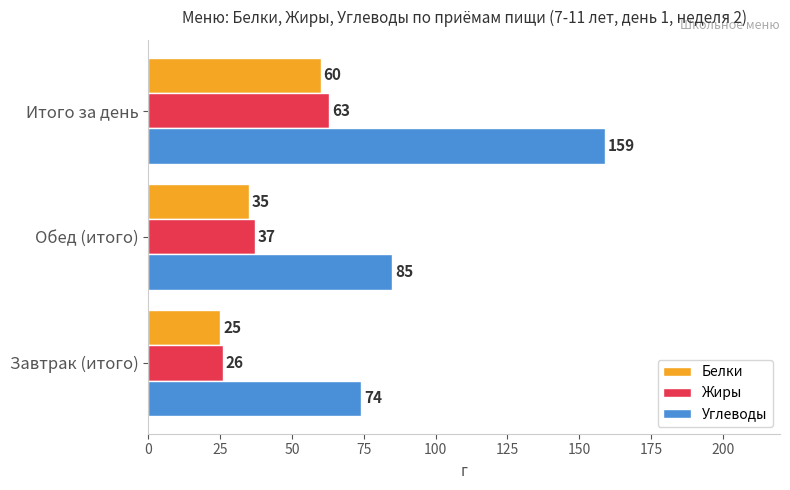

What is the difference between the Углеводы values at Обед (итого) and Итого за день?

74